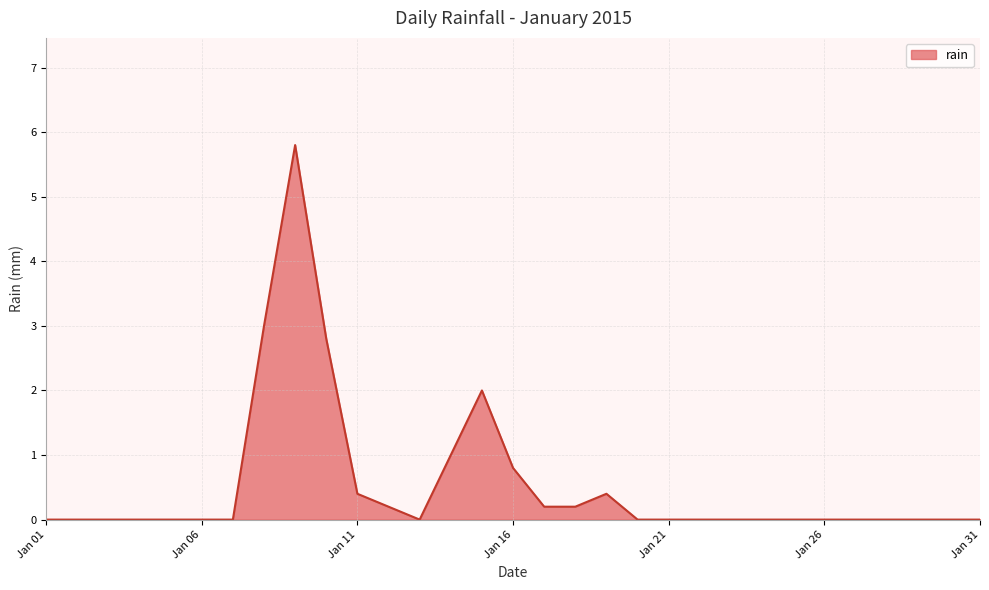

What is the difference between the maximum and minimum values?

5.8